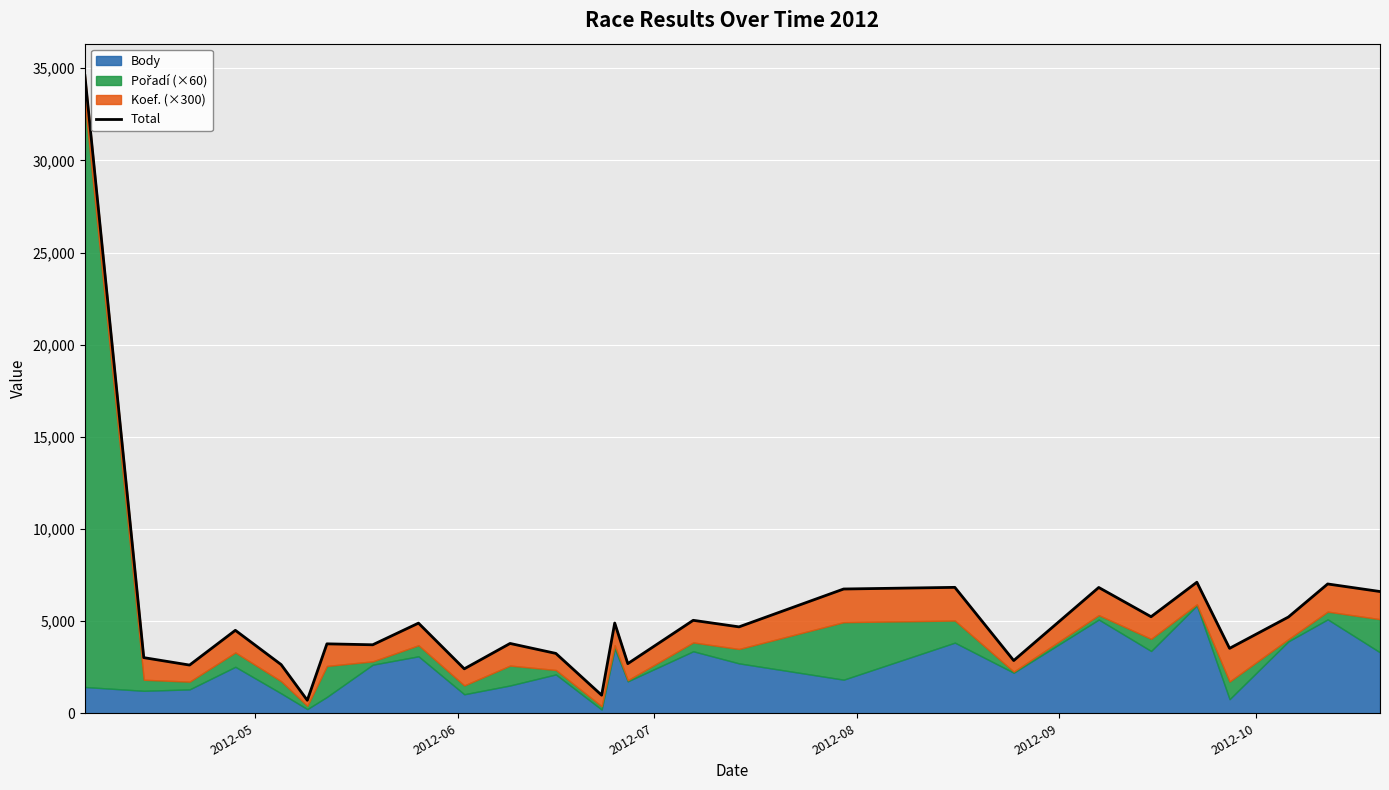

Reading left to right, extract all data points from this chart.

34606	3020	2616	4502	2642	706	3768	3717	4892	2412	3789	3249	982	4897	2694	5045	4689	6744	6833	2862	6827	5240	7111	3524	5224	7017	6607